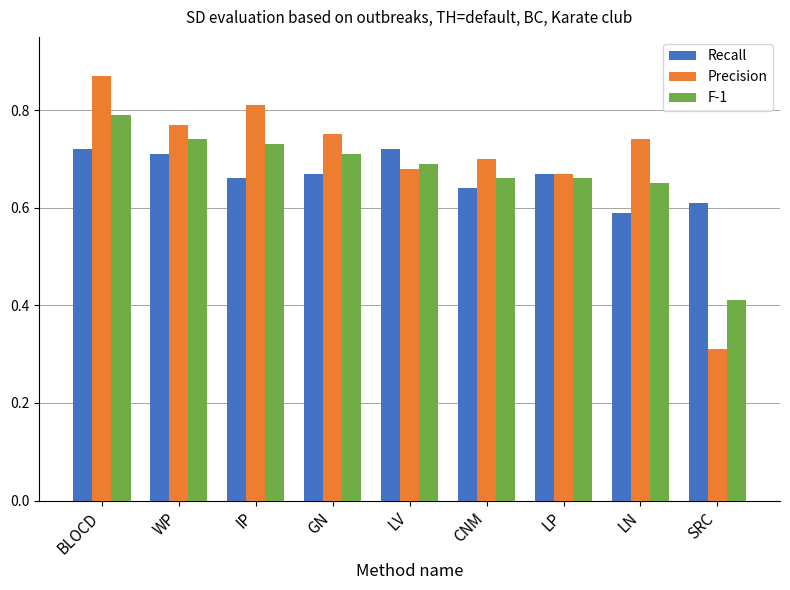

How many groups of bars are there?

9